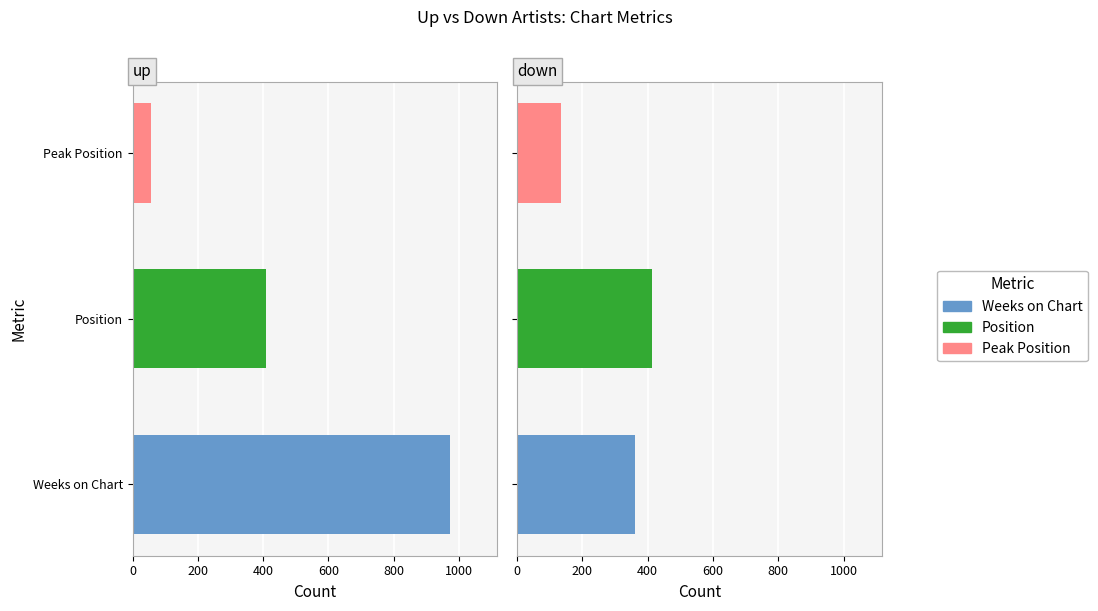

At which category does the chart reach its minimum across all series?

Peak Position